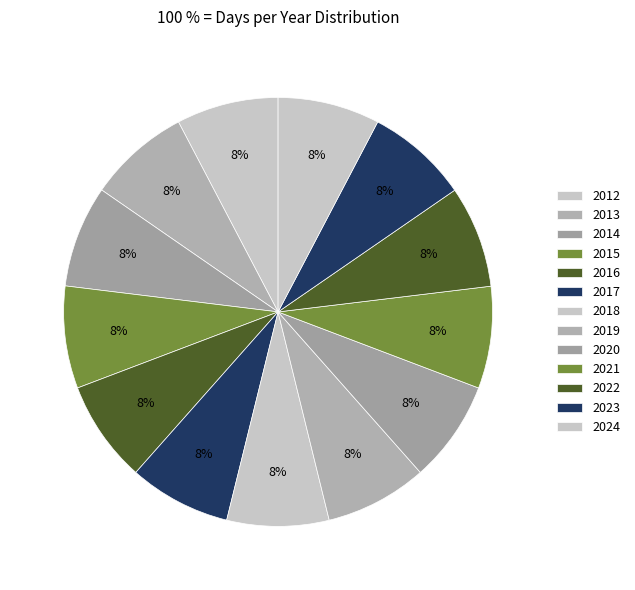

Which category has the smallest portion of the pie?

2012